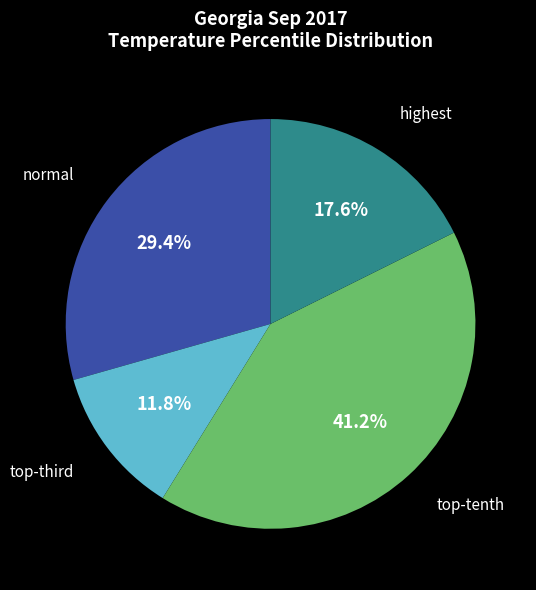

To the nearest percent, what portion does highest represent?

18%